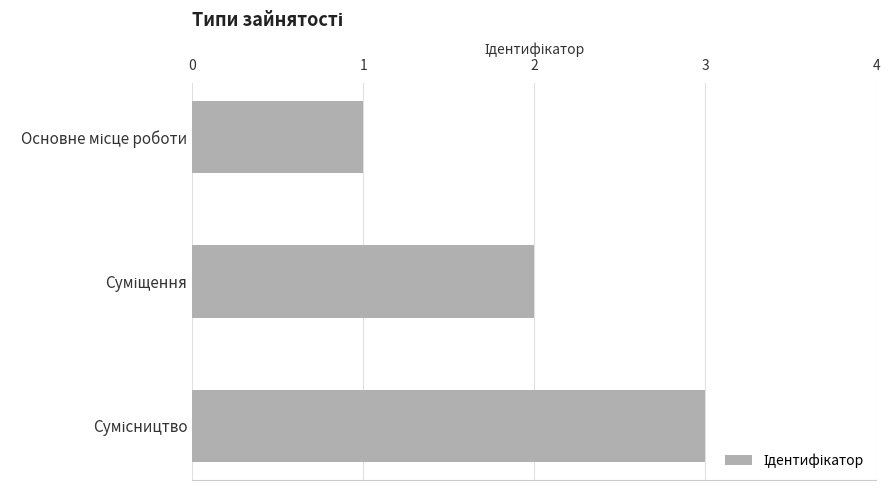

How many data points are less than 2?

1